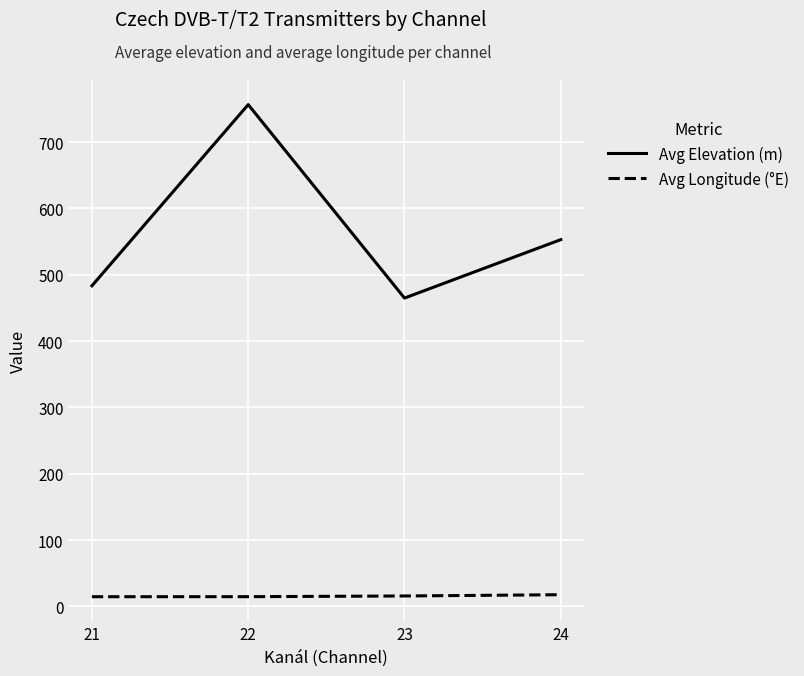

How many values in the Avg Longitude (°E) series exceed 15?

2